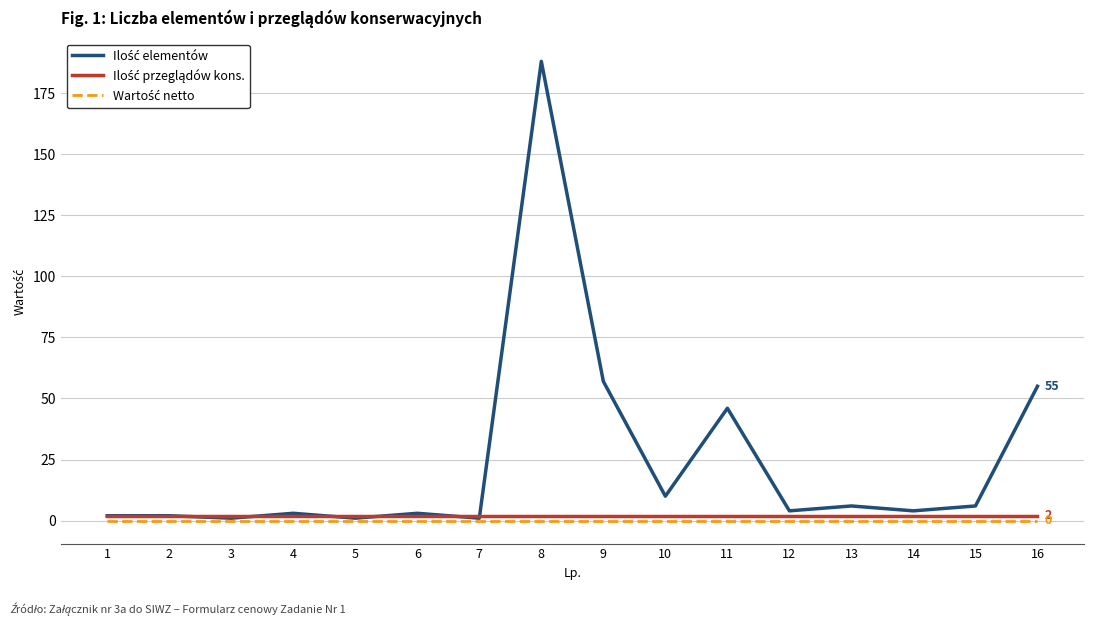

At which category does the chart reach its peak across all series?

8